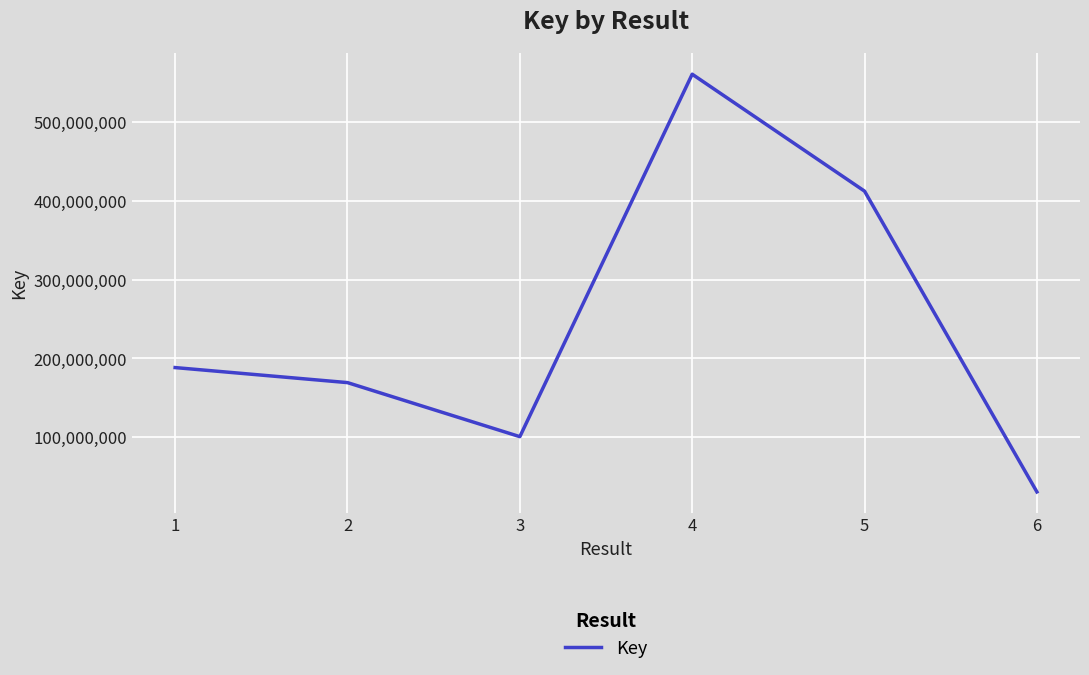

What is the sum of all values?

1461882833